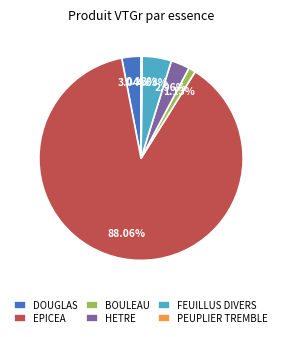

Does DOUGLAS represent more than half of the total?

No